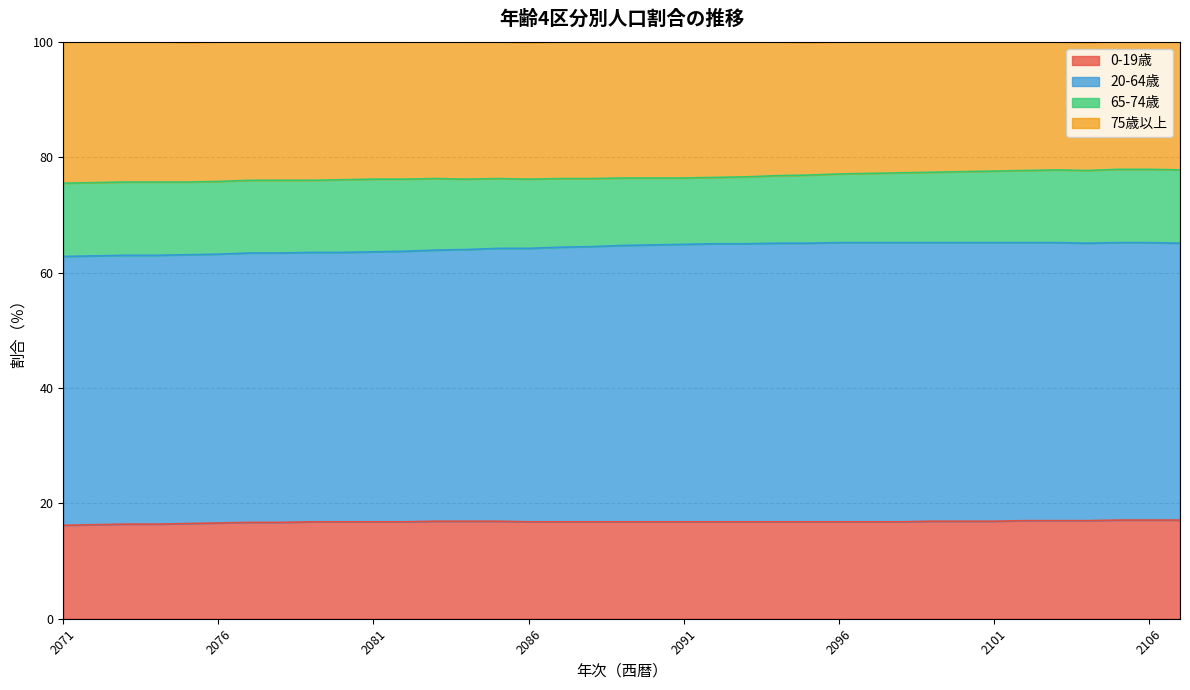

What is the lowest value of the 0-19歳 series?

16.2